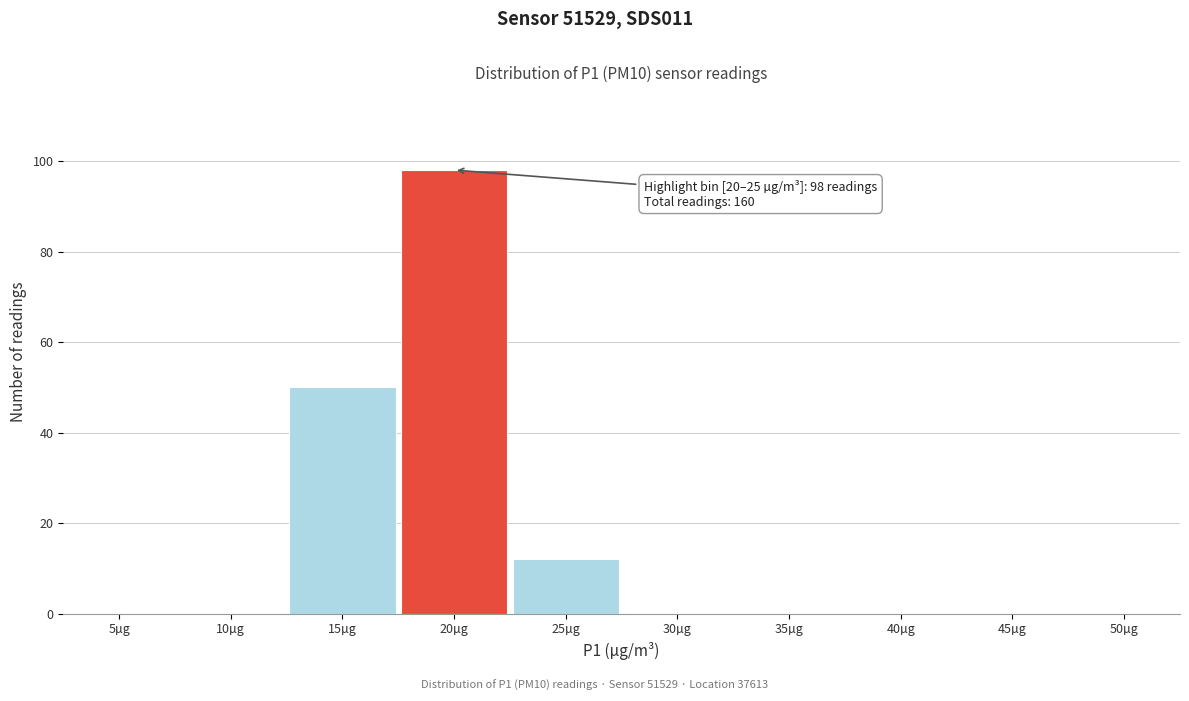

Reading left to right, extract all data points from this chart.

5µg=0	10µg=0	15µg=50	20µg=98	25µg=12	30µg=0	35µg=0	40µg=0	45µg=0	50µg=0